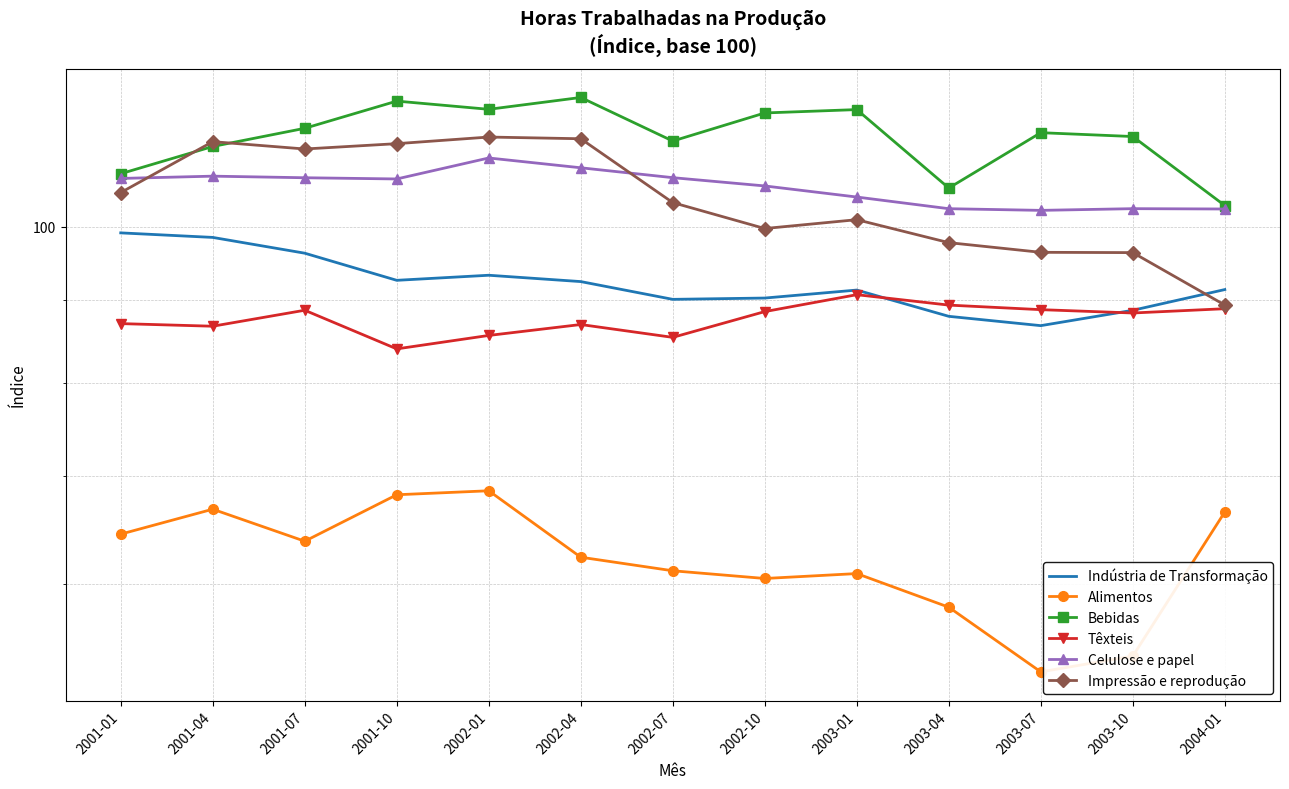

What is the label of the 2nd point from the left?

2001-04